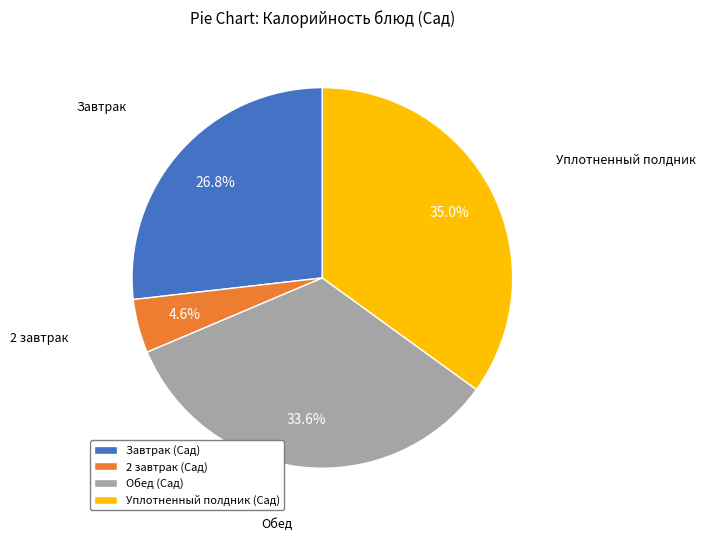

Rank the categories by value from highest to lowest.

Уплотненный полдник (Сад), Обед (Сад), Завтрак (Сад), 2 завтрак (Сад)